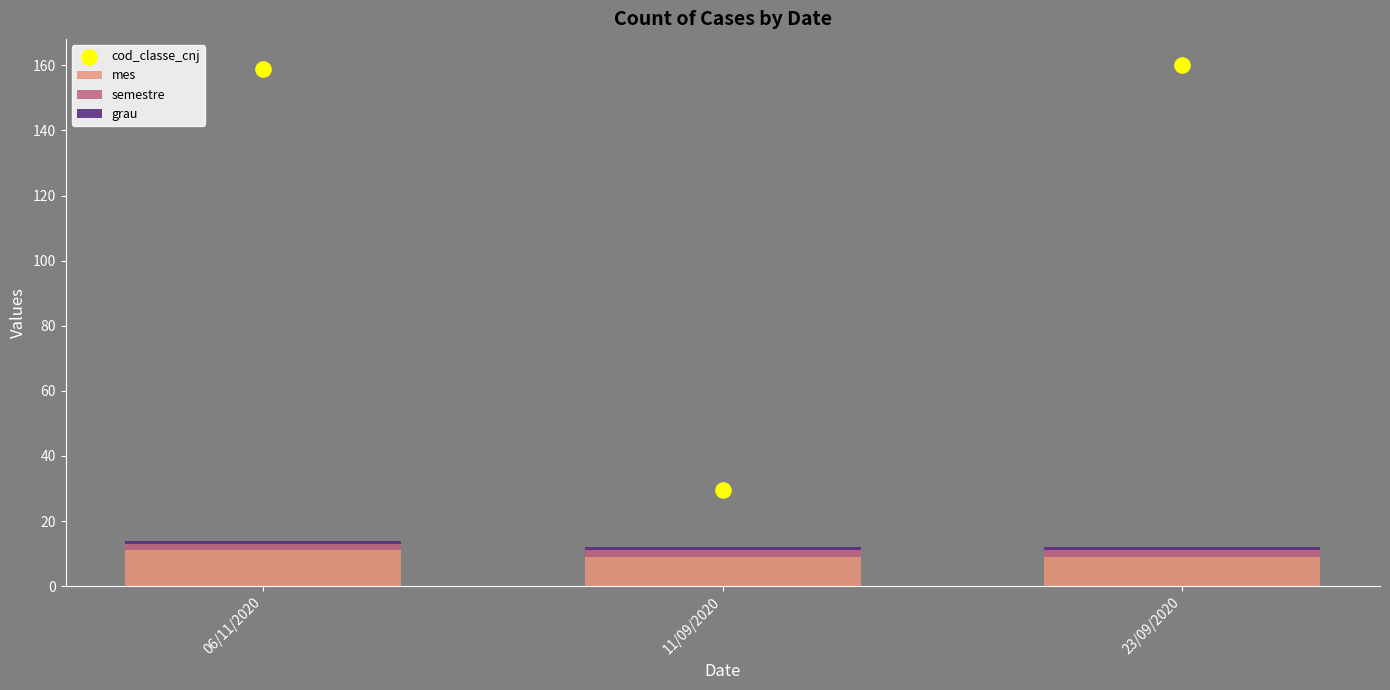

At how many categories does at least one series exceed 29?

3